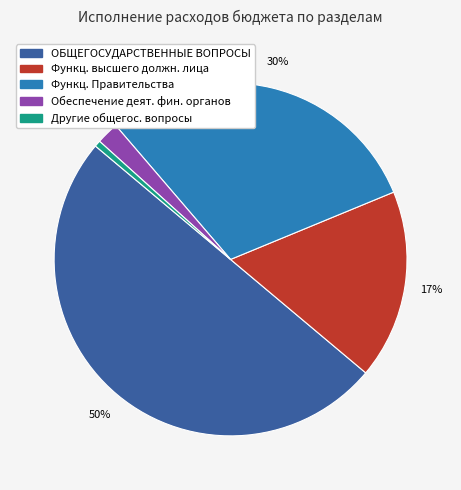

To the nearest percent, what is the average slice percentage?

20%